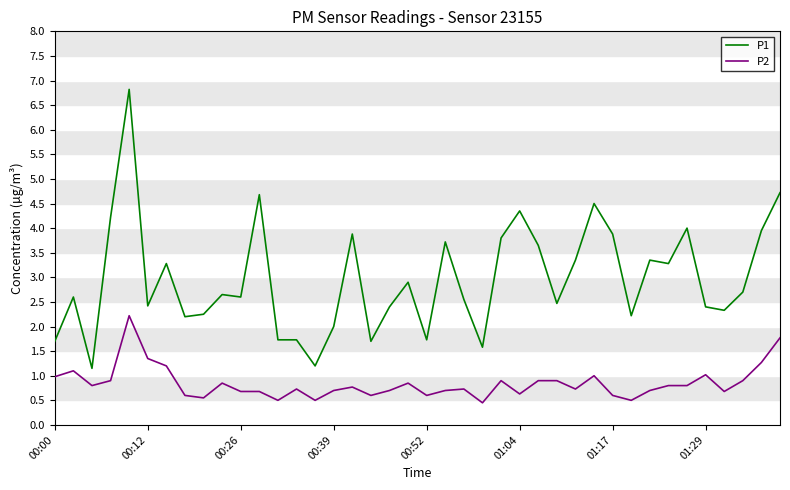

List the series in order of their peak value, highest first.

P1, P2